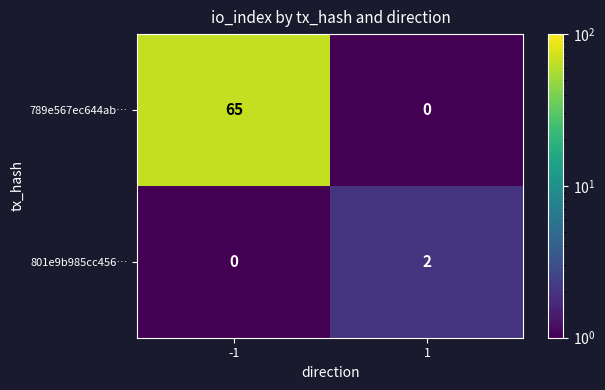

Rank the series by their maximum value, from lowest to highest.

801e9b985cc456…, 789e567ec644ab…